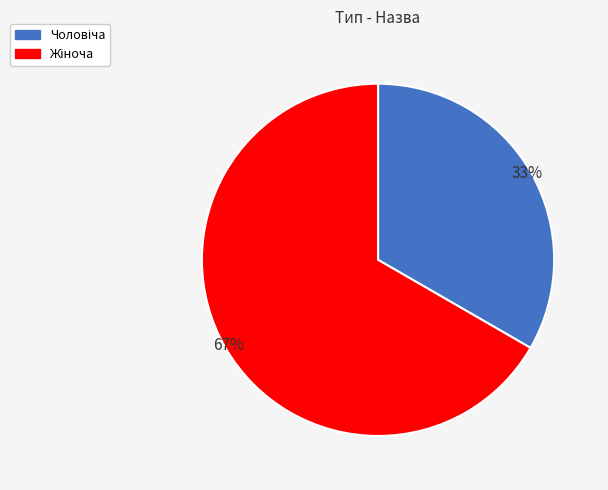

How many slices are in this pie chart?

2